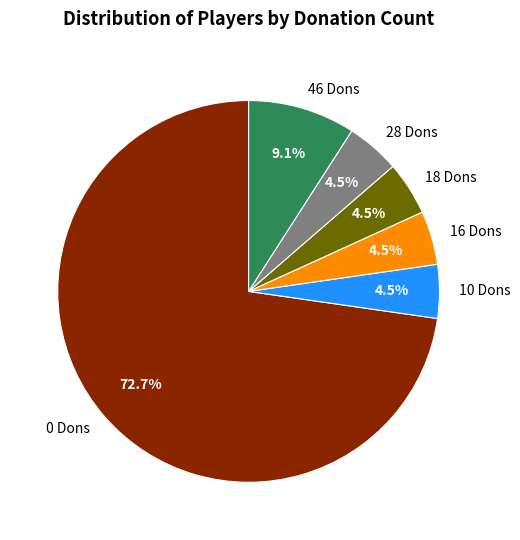

Approximately how many times larger is the value at 46 Dons compared to 28 Dons?

2.0